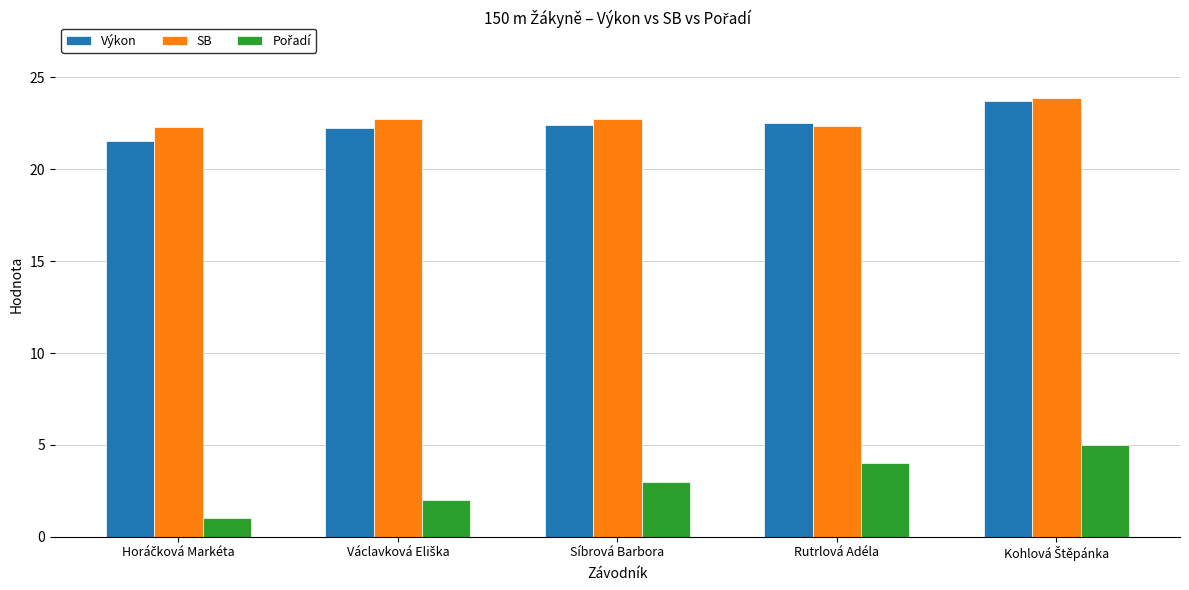

What is the difference between the highest and lowest values at Rutrlová Adéla?

18.5